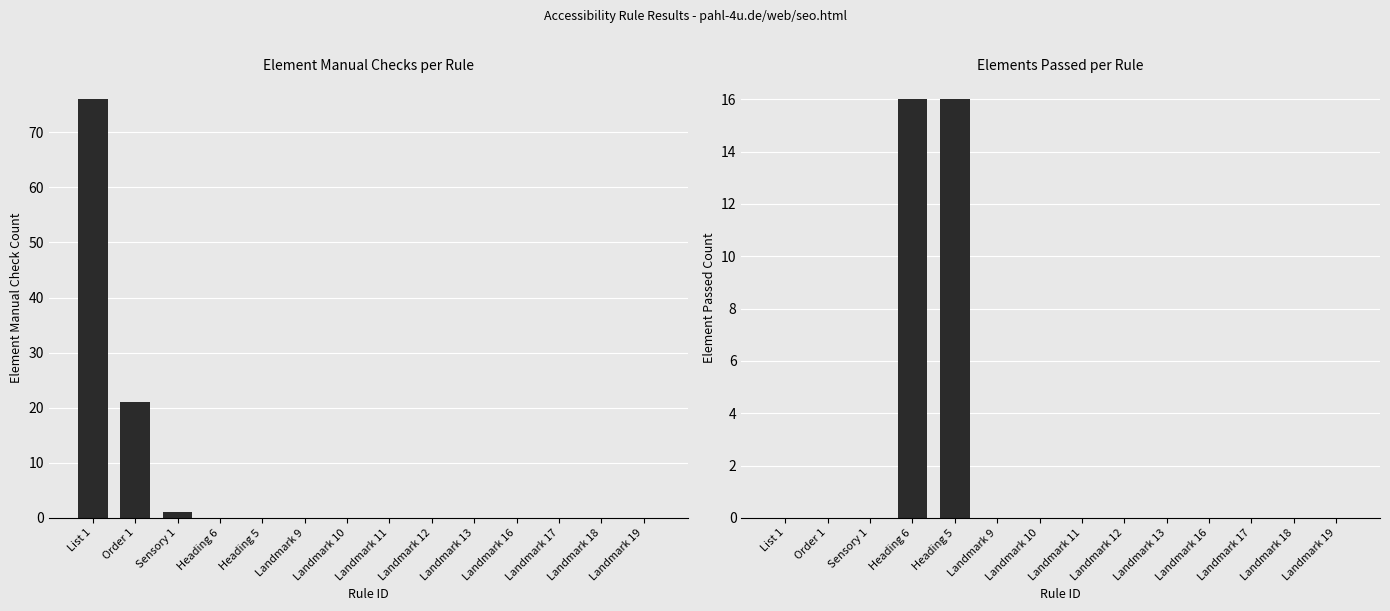

Is it true that Element Passed equals 9 at Landmark 13?

False